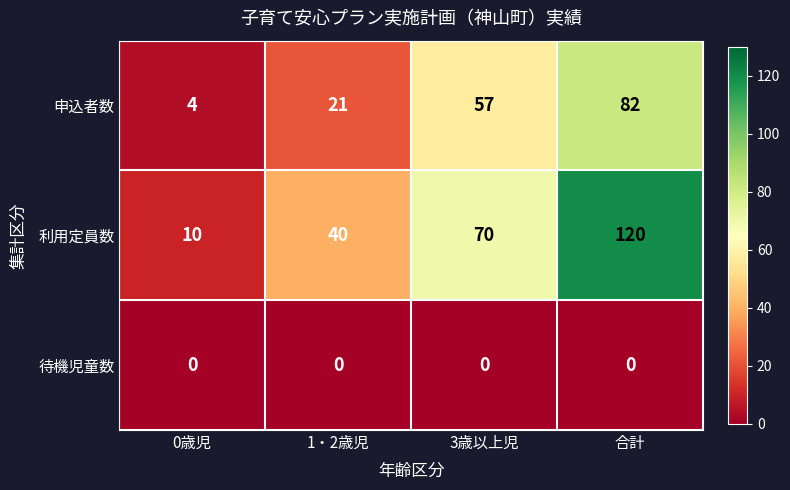

Which series has the largest range (max minus min)?

利用定員数